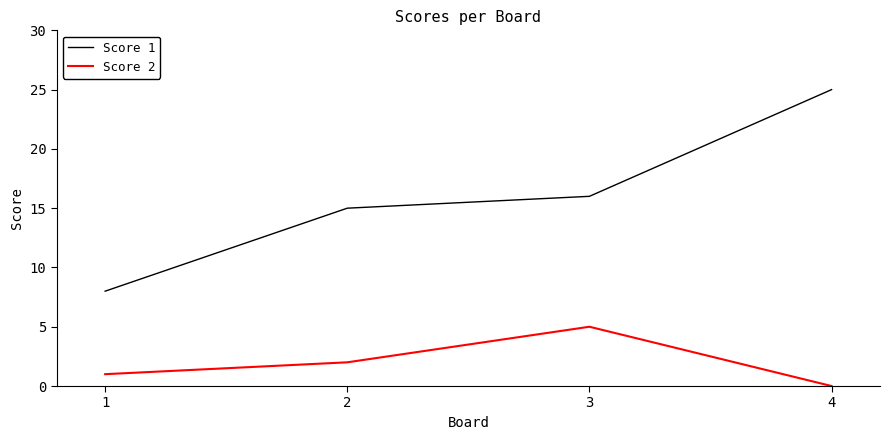

Where is the first local maximum for Score 2?

3